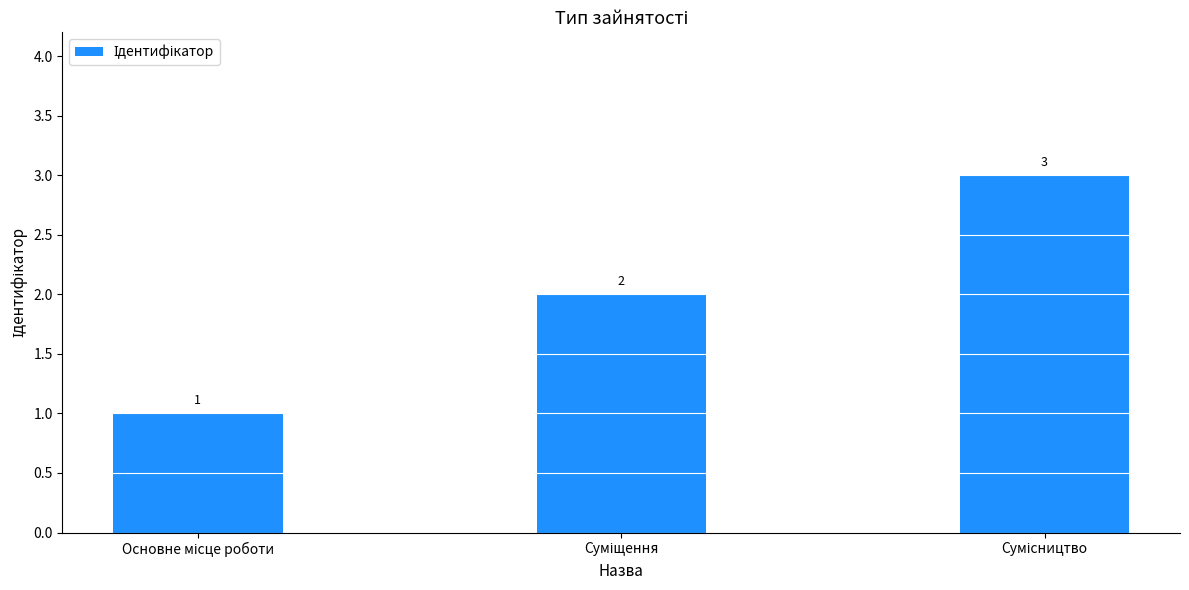

What is the sum of all values?

6